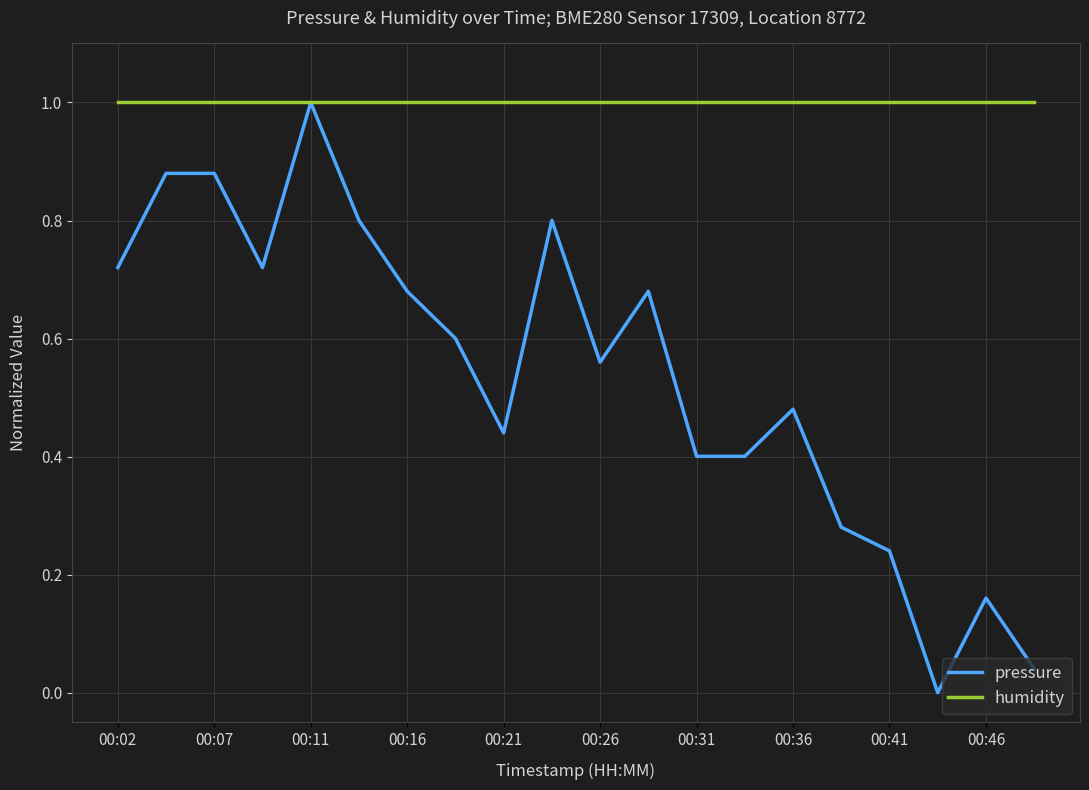

What is the lowest value of the humidity series?

1.0